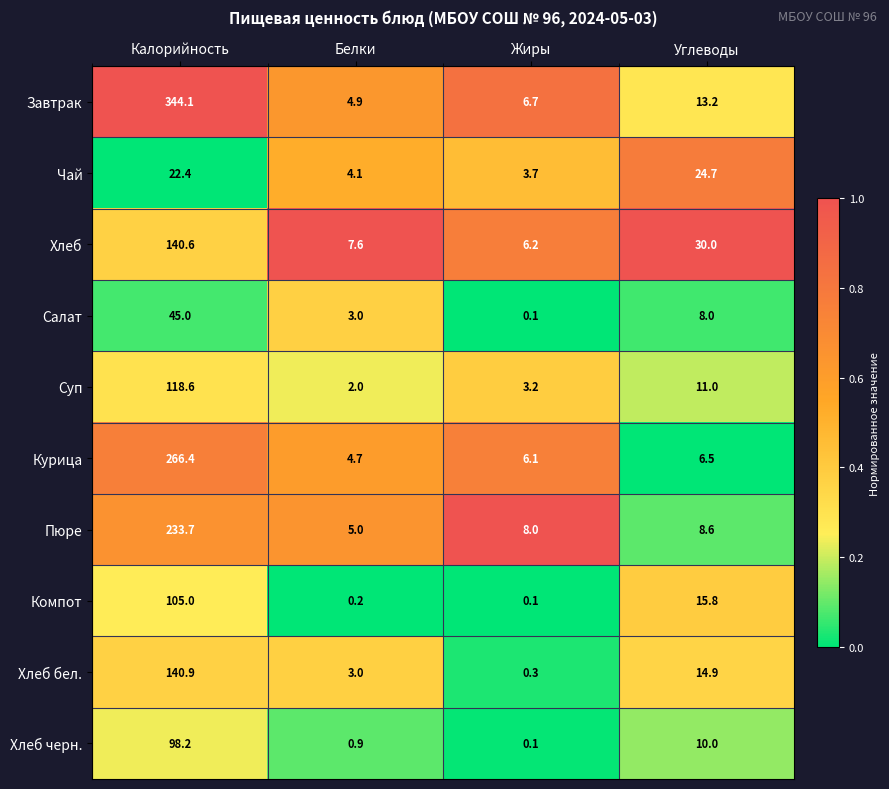

At which category does the chart reach its peak across all series?

Калорийность